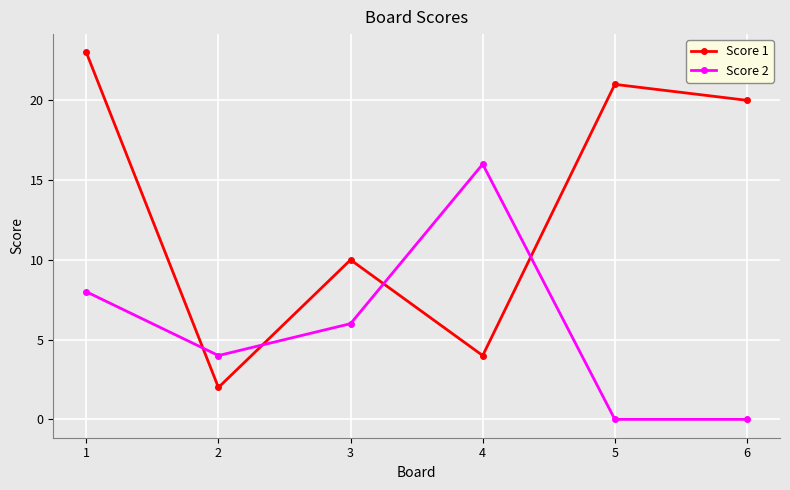

True or false: Score 1 and Score 2 intersect in this chart.

True